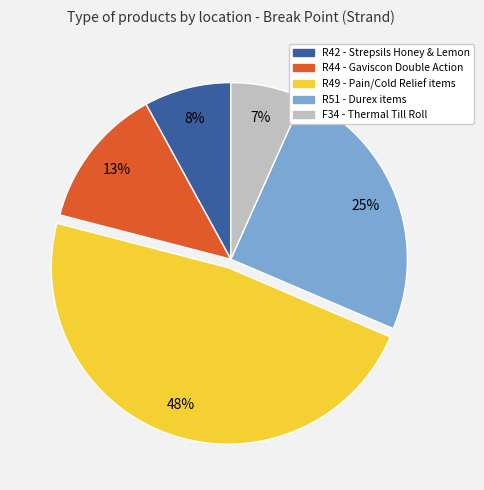

Combined, do R49 and R42 account for over 50%?

Yes